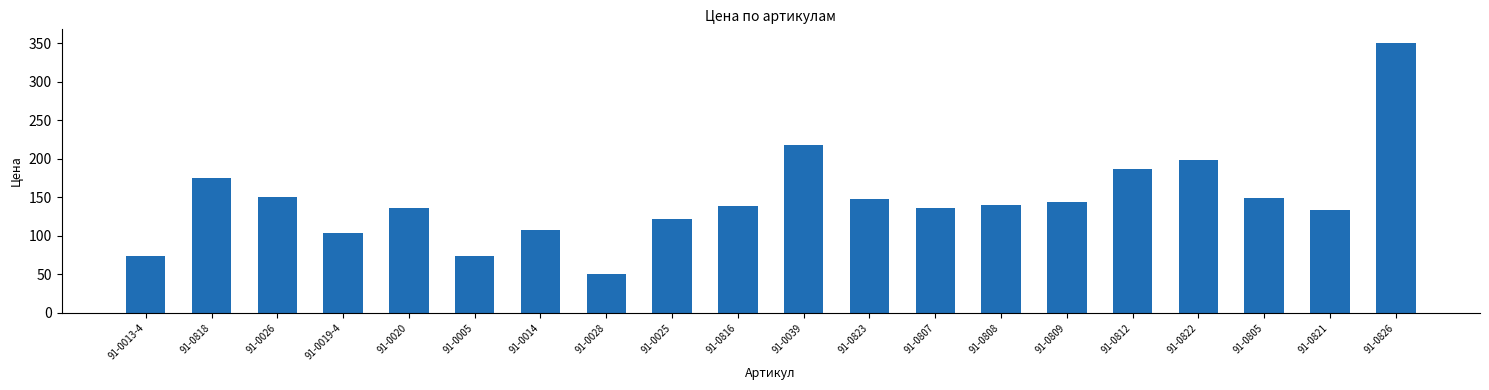

What is the smallest value displayed?

50.4